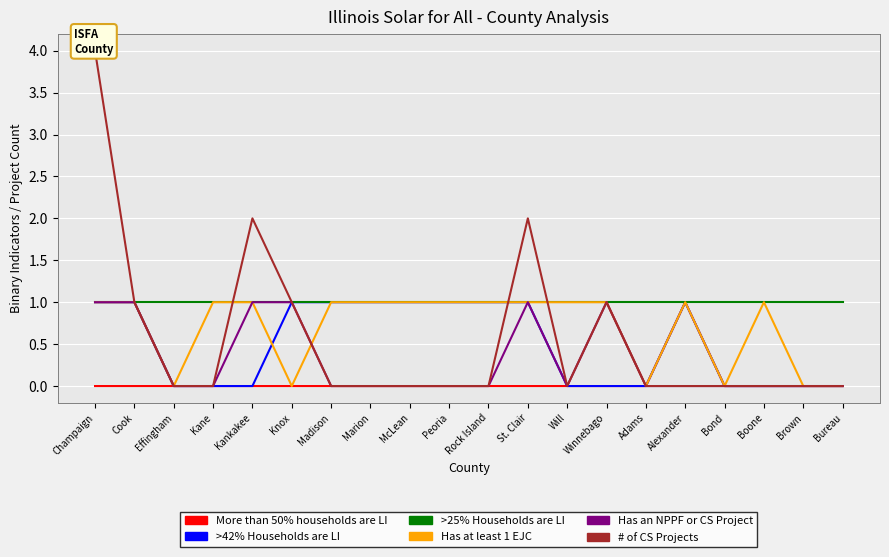

At Champaign, list the series in order from largest to smallest.

# of CS Projects, >42% Households are LI, >25% Households are LI, Has at least 1 EJC, Has an NPPF or CS Project, More than 50% households are LI